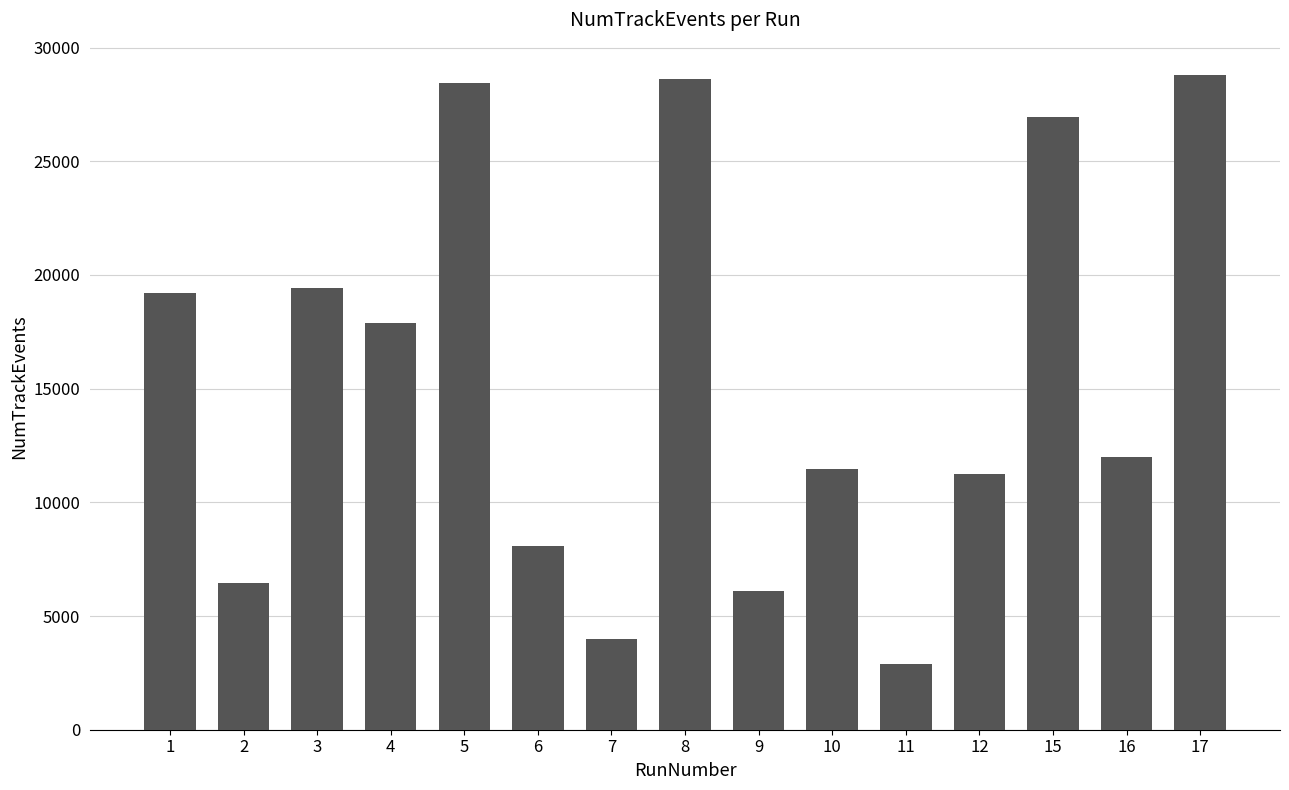

True or false: the data shows 15860 at 12.

False